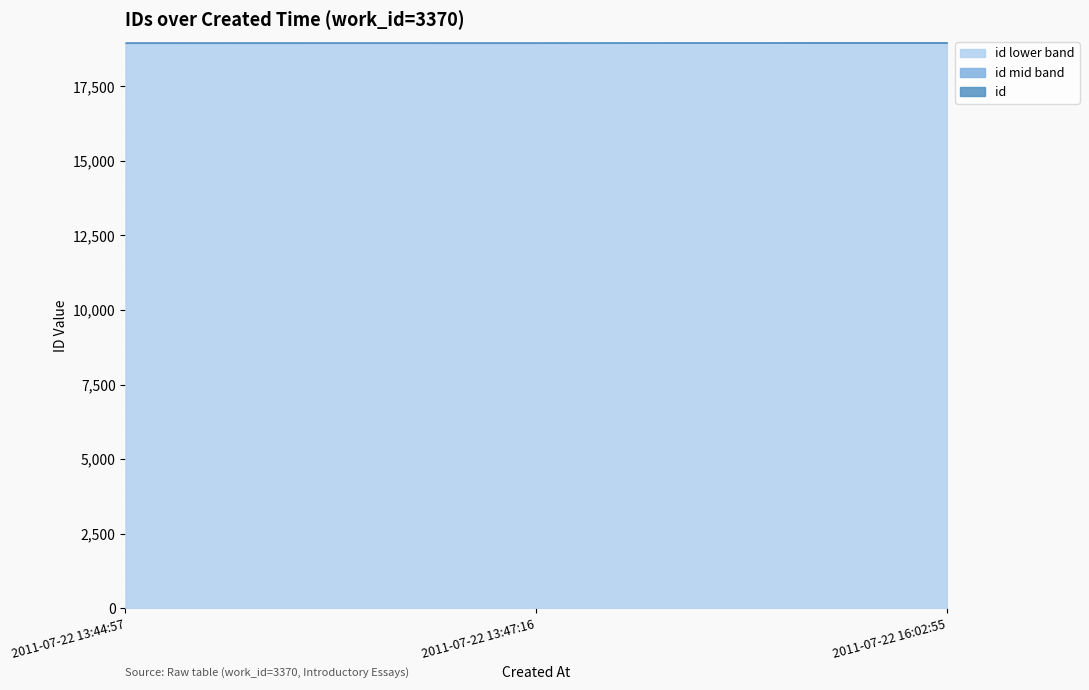

Is it true that the value at 2011-07-22 13:47:16 is 18962?

True